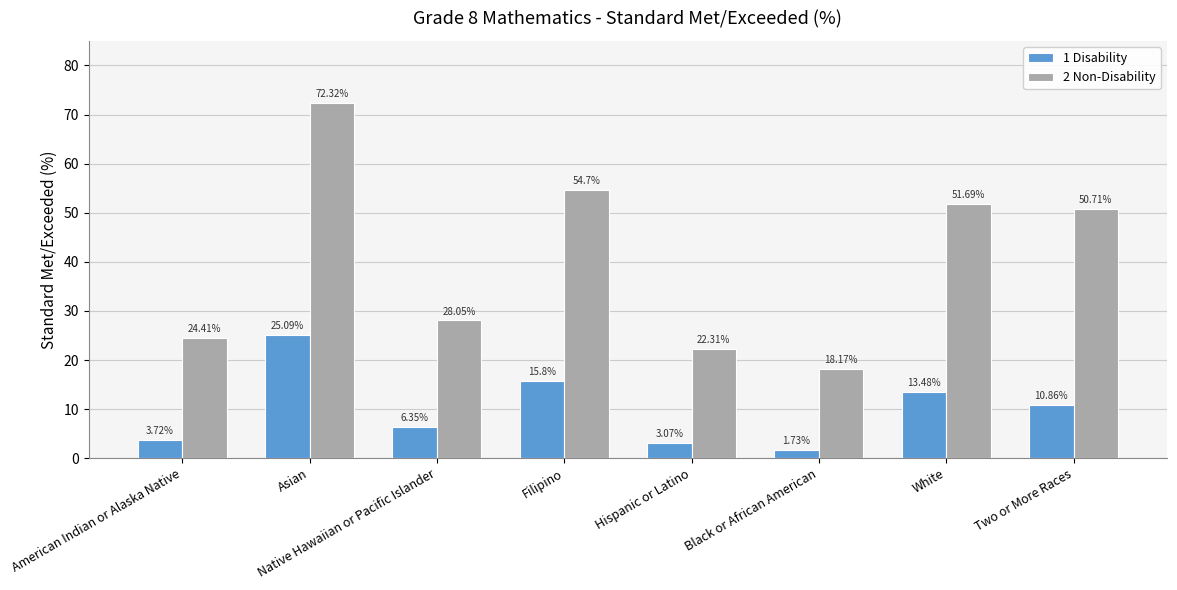

Which series has the widest spread of values?

2 Non-Disability